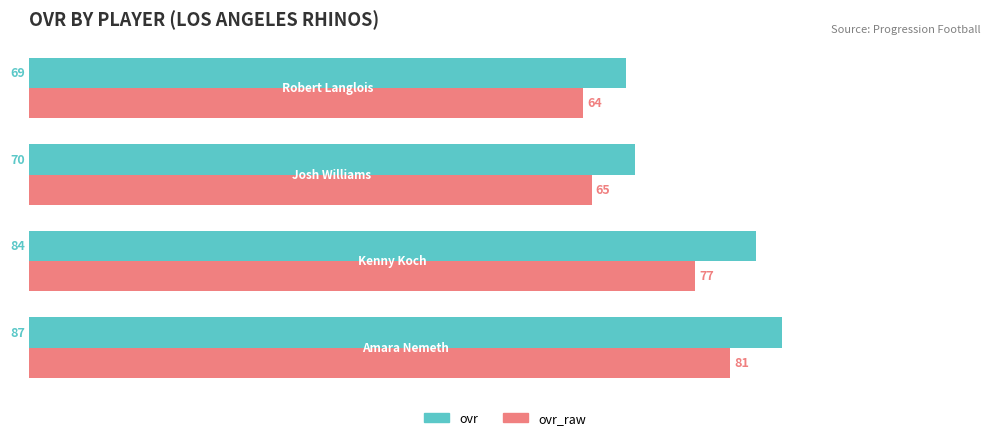

Which series has the largest total across all categories?

ovr